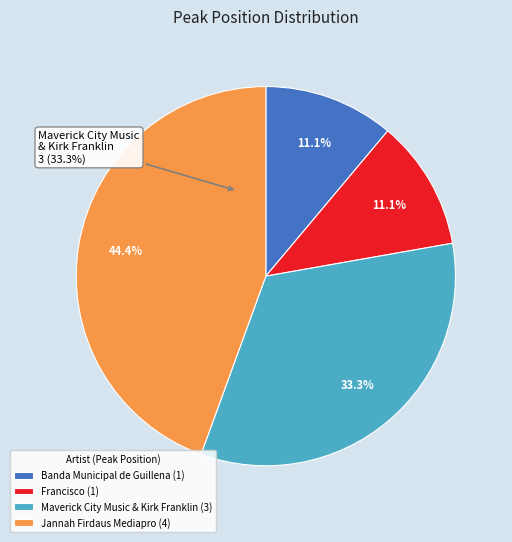

Rank the categories by value from lowest to highest.

Banda Municipal de Guillena, Francisco, Maverick City Music & Kirk Franklin, Jannah Firdaus Mediapro